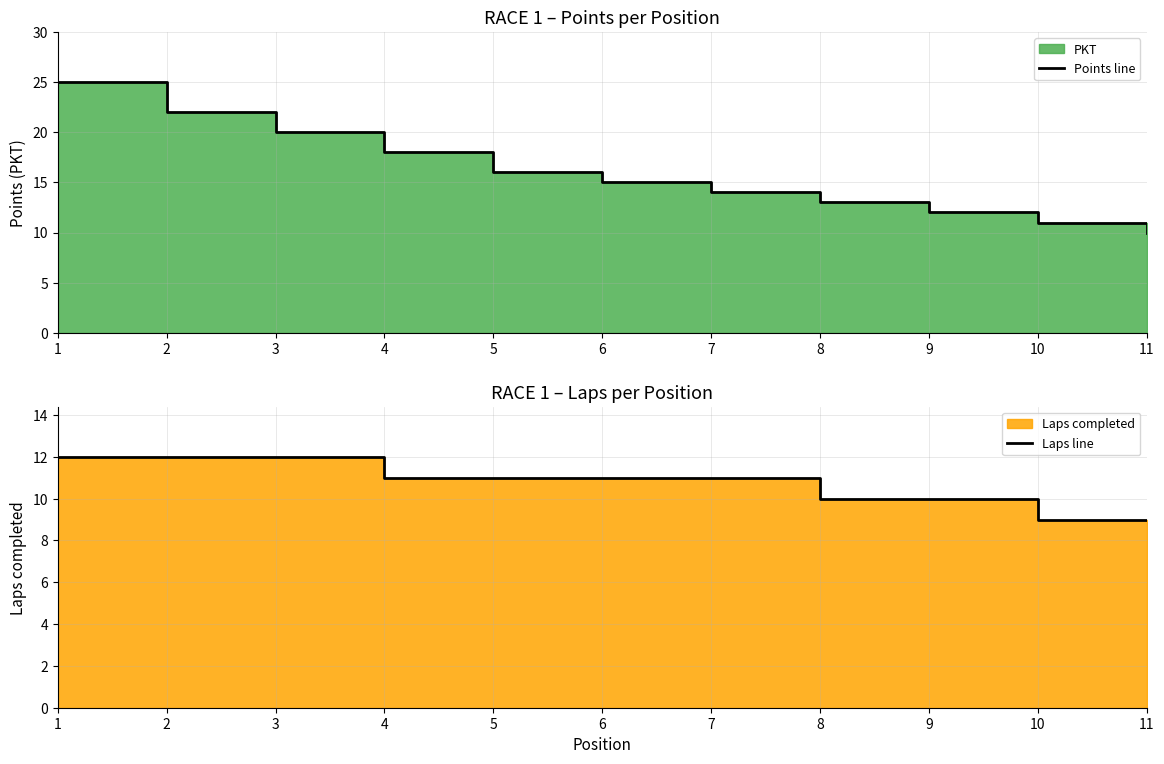

How many lines are shown in the chart?

2